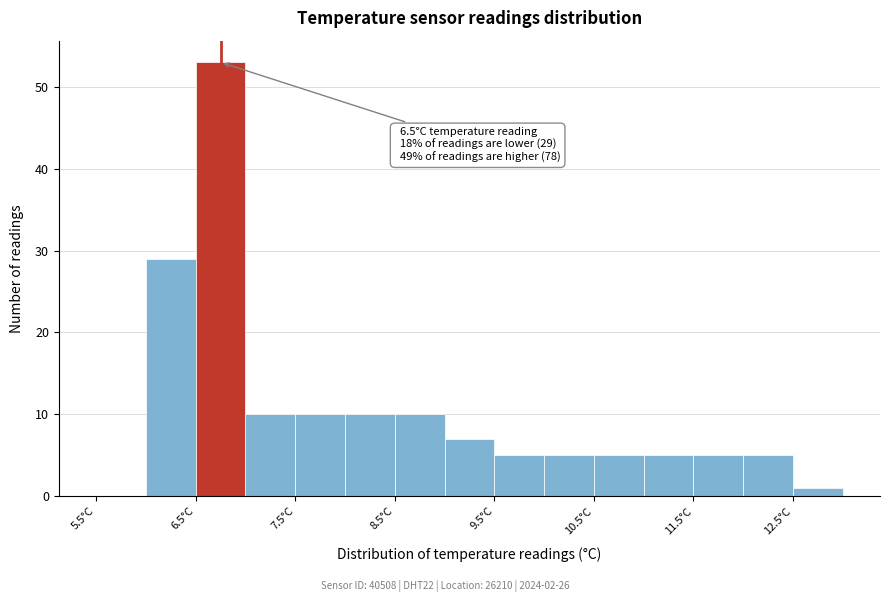

Which range on the x-axis has the tallest bar?

6.5 to 7.0